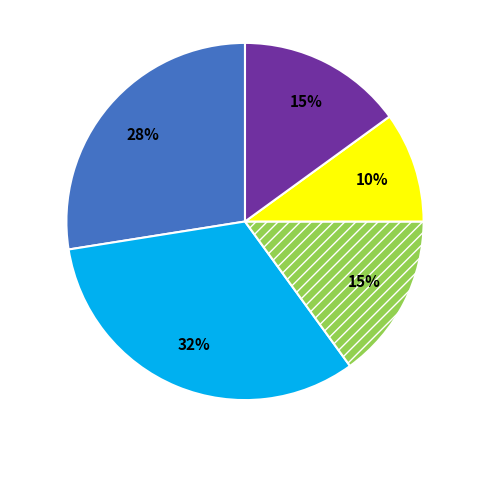

Does any single category account for the majority?

No